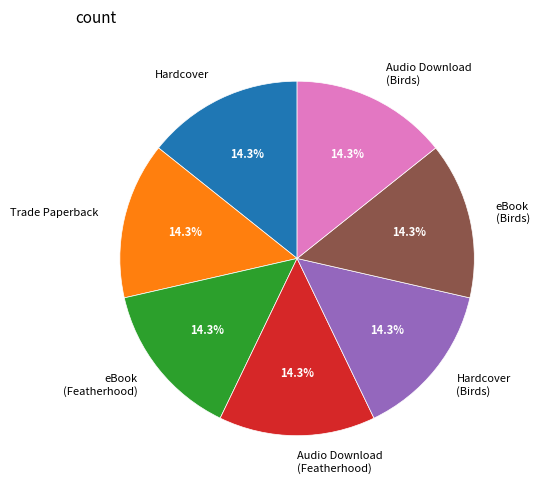

How many slices are in this pie chart?

7